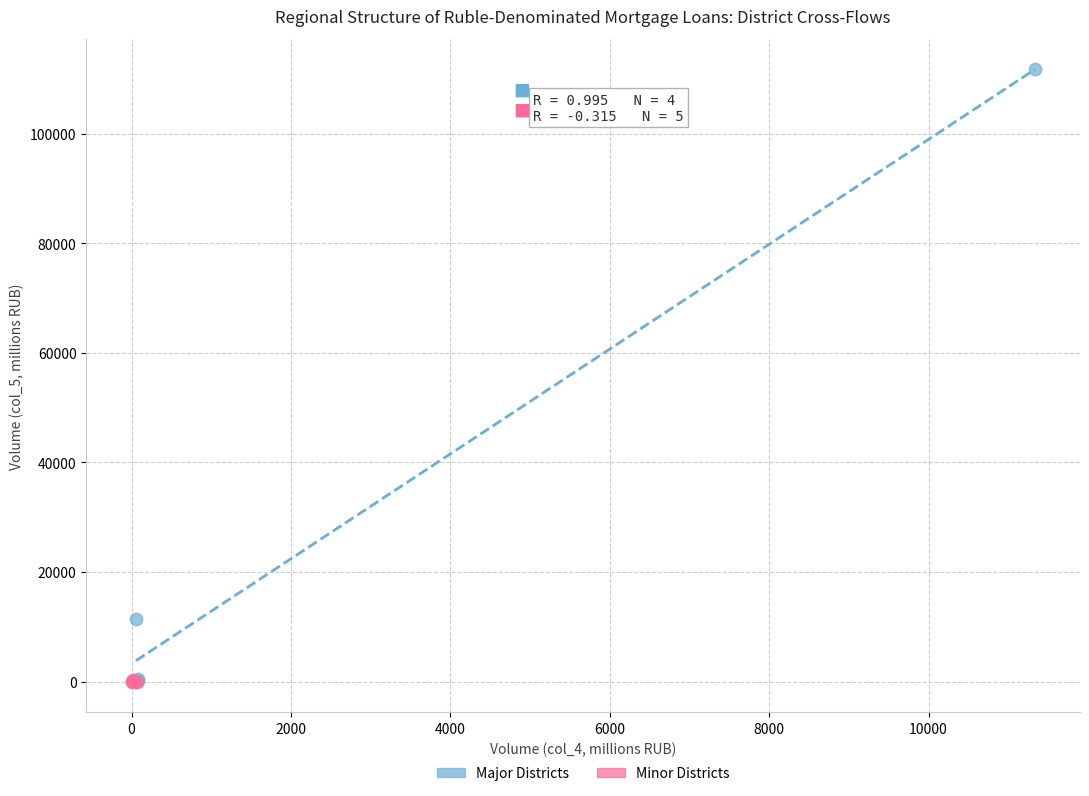

Which series has the largest Y range (max minus min)?

Major Districts